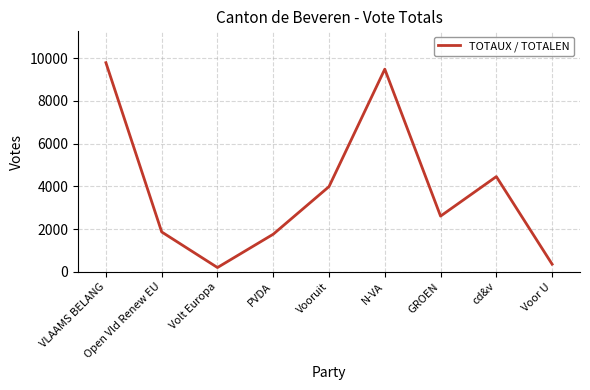

Rank the categories by value from highest to lowest.

VLAAMS BELANG, N-VA, cd&v, Vooruit, GROEN, Open Vld Renew EU, PVDA, Voor U, Volt Europa